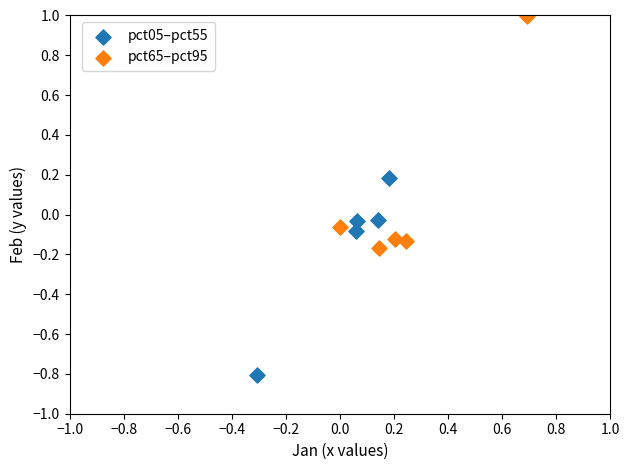

What are all the series names shown in the legend?

pct05–pct55, pct65–pct95